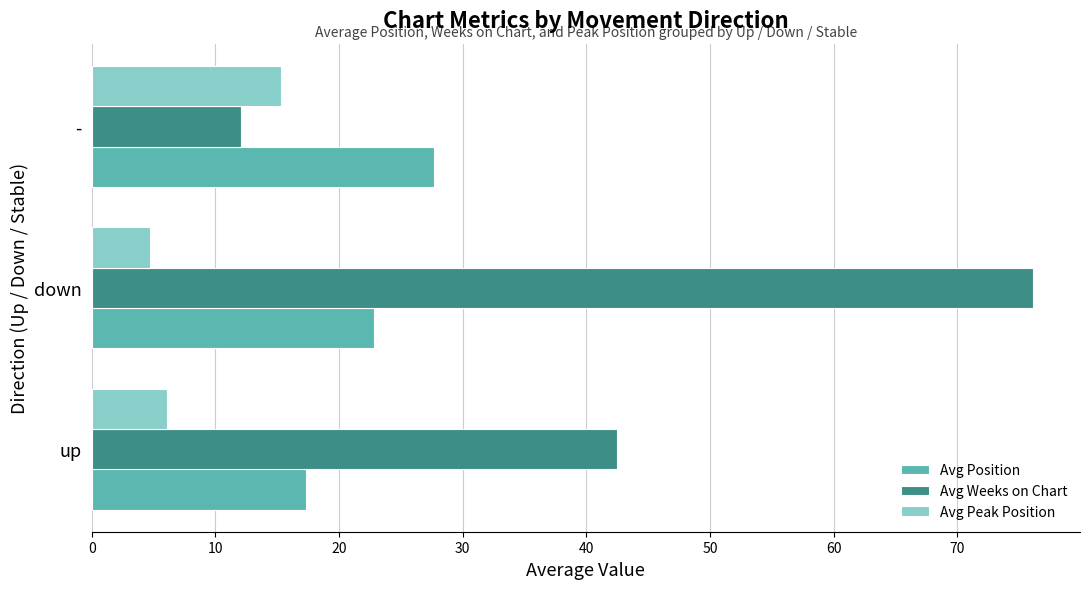

At which category does the chart reach its peak across all series?

down